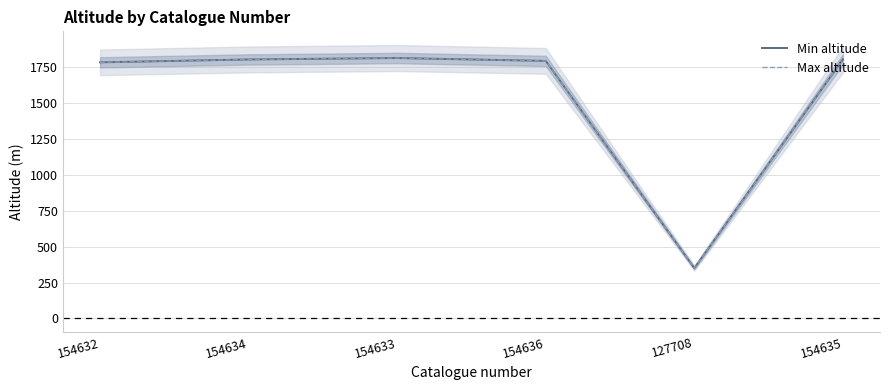

Is the value of Max altitude at 154635 greater than the value of Min altitude at 154634?

No